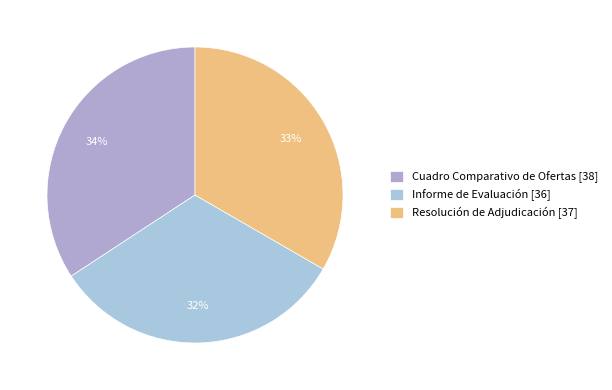

Which has a higher value, Cuadro Comparativo de Ofertas [38] or Resolución de Adjudicación [37]?

Cuadro Comparativo de Ofertas [38]